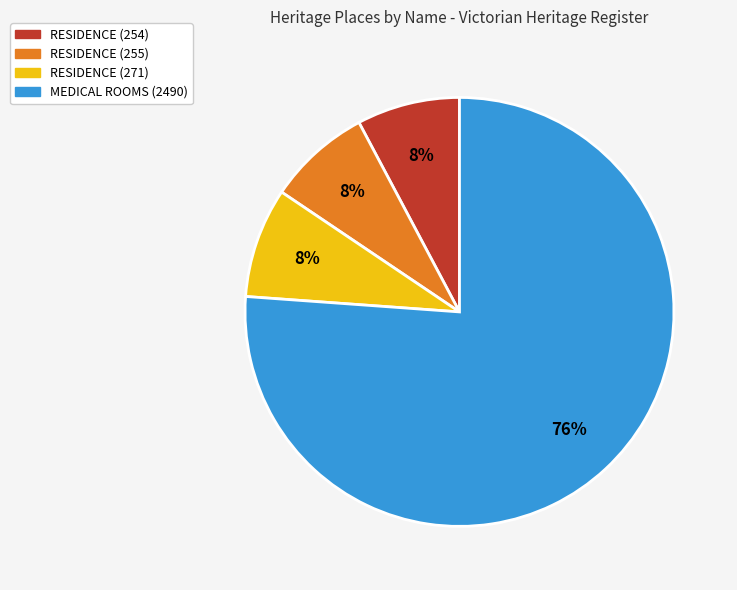

What percentage is the RESIDENCE (271) slice, to the nearest percent?

8%